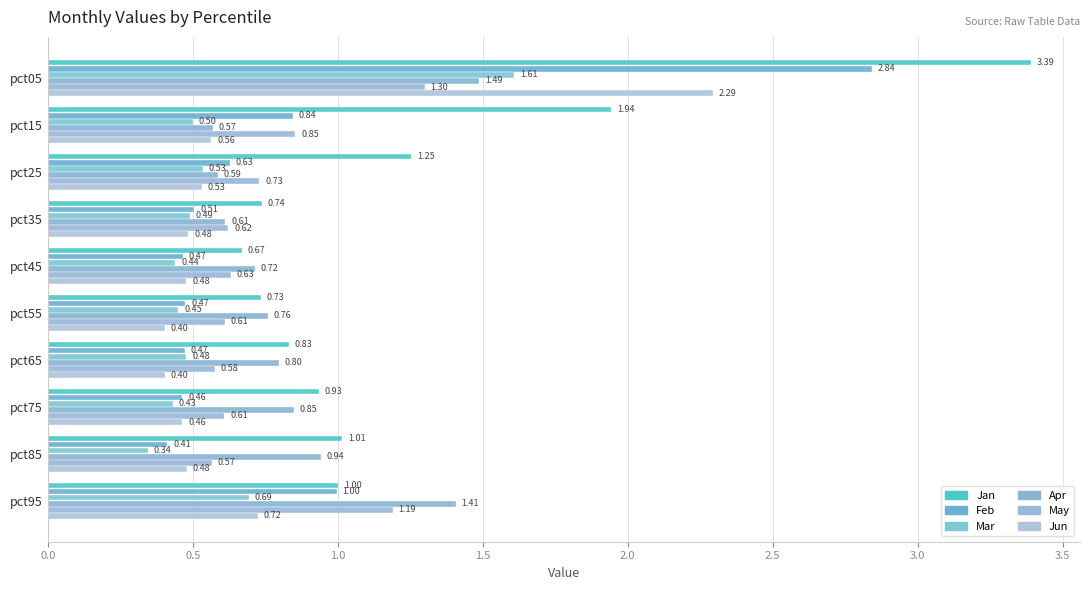

At which category does the chart reach its minimum across all series?

pct85